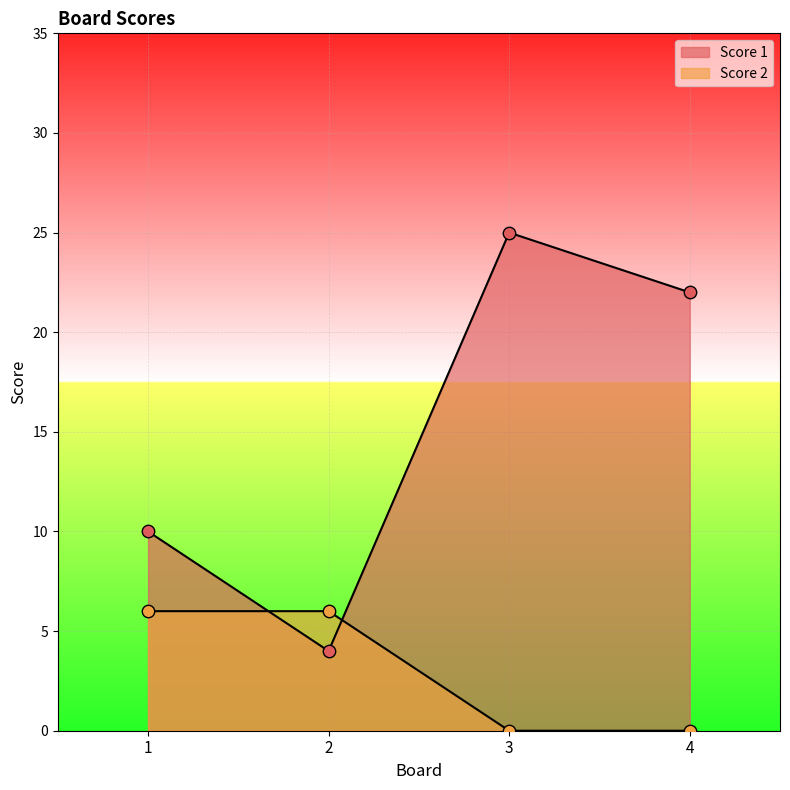

Which series contains the highest Y value?

Score 1